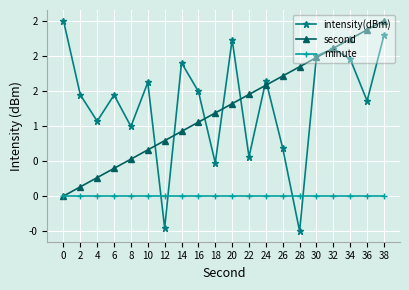

What are all the series names shown in the legend?

intensity(dBm), second, minute